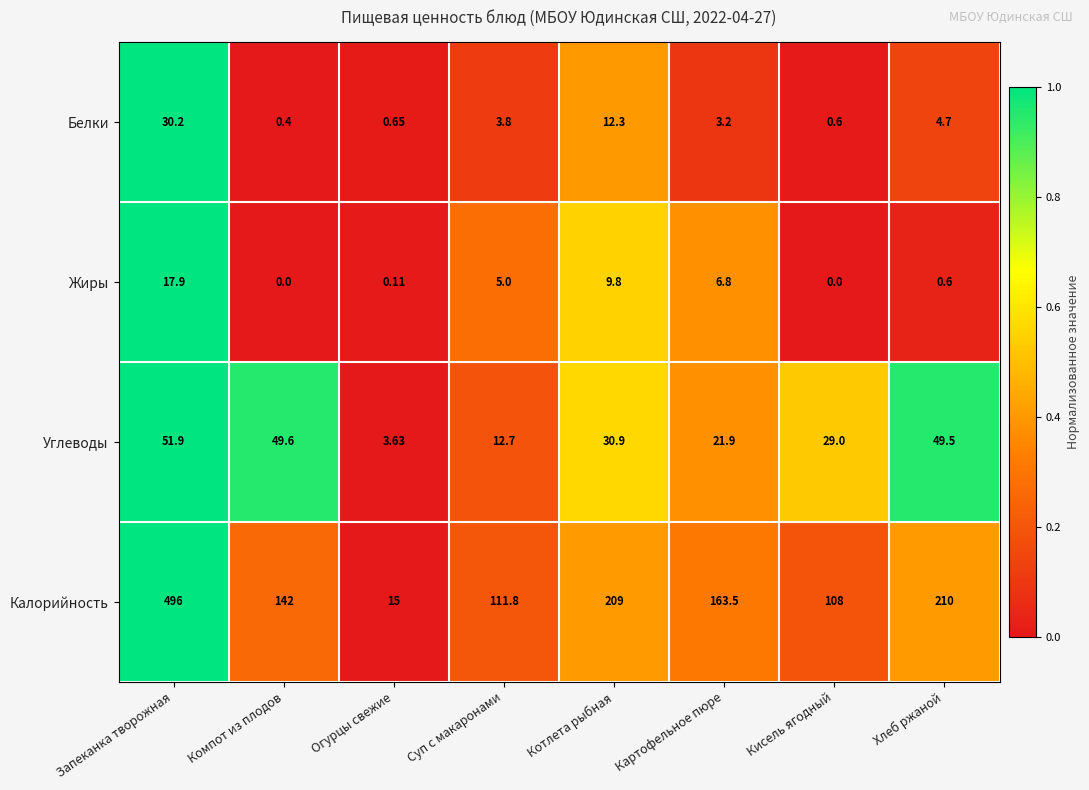

Where is Углеводы nearest to the value 27?

Кисель ягодный